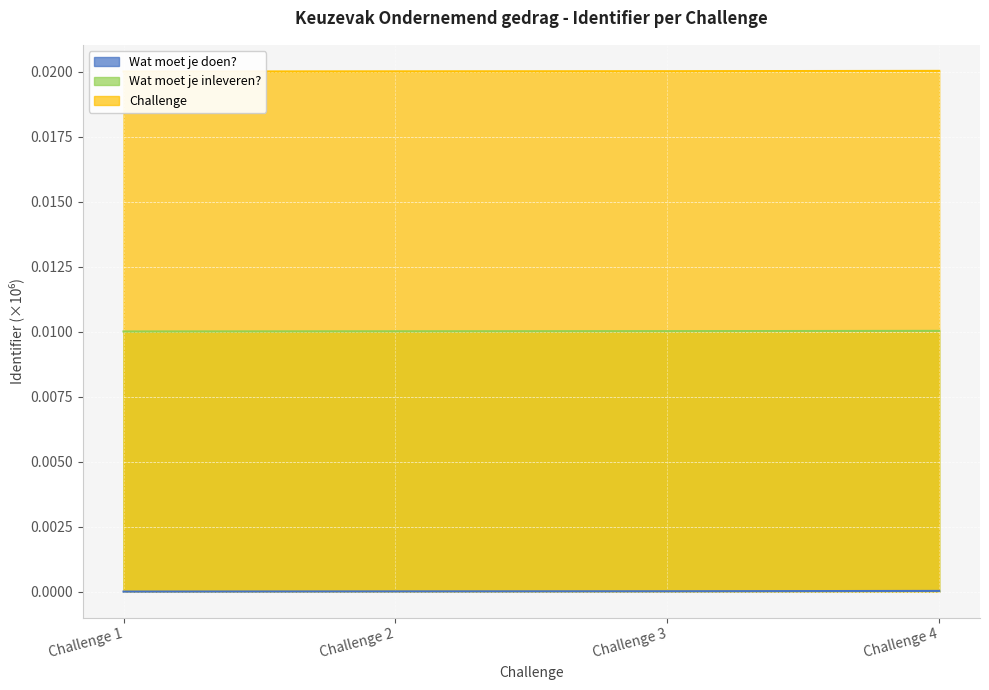

Which category has the highest value across all series?

Challenge 4